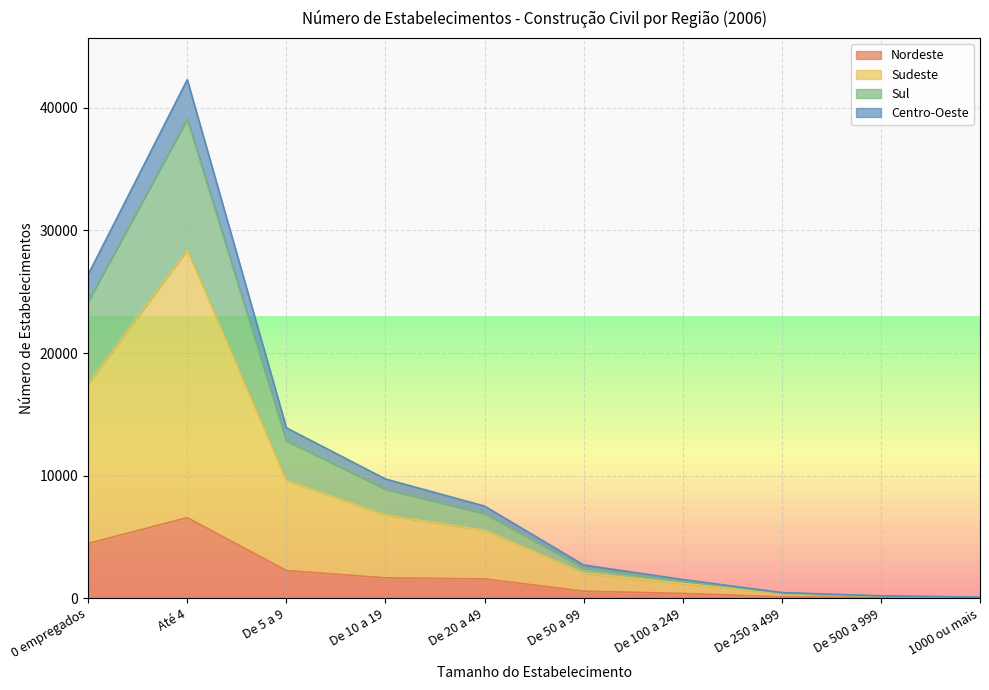

What is the label of the 2nd point from the right?

De 500 a 999